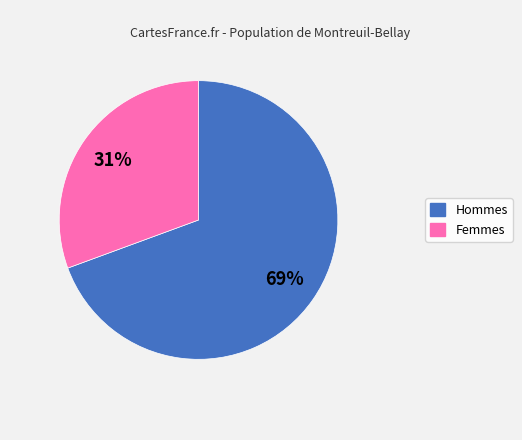

Rank the categories by value from lowest to highest.

Femmes, Hommes